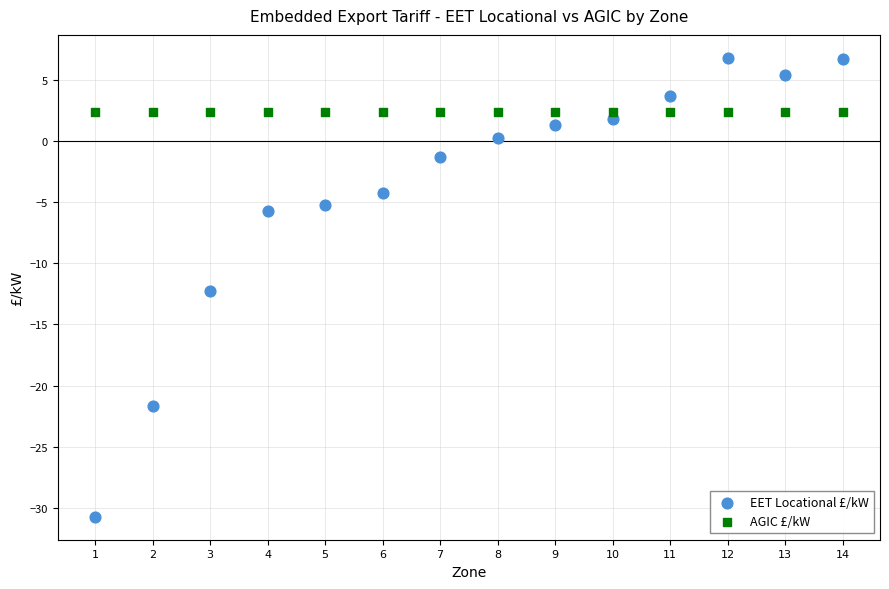

What are all the series names shown in the legend?

EET Locational £/kW, AGIC £/kW